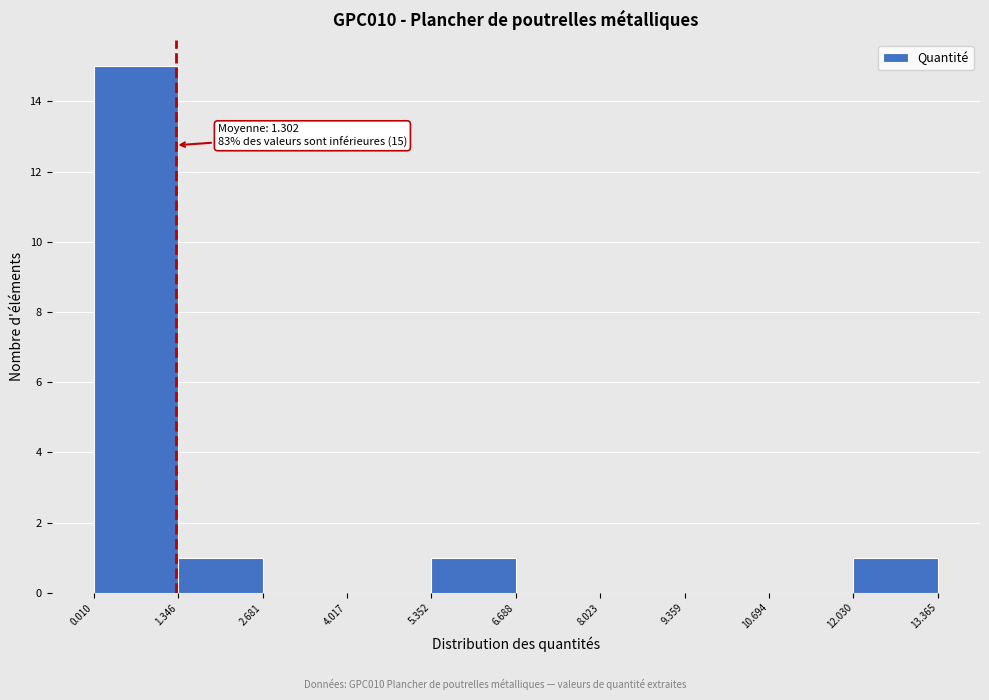

Which range on the x-axis has the tallest bar?

0.010 to 1.346